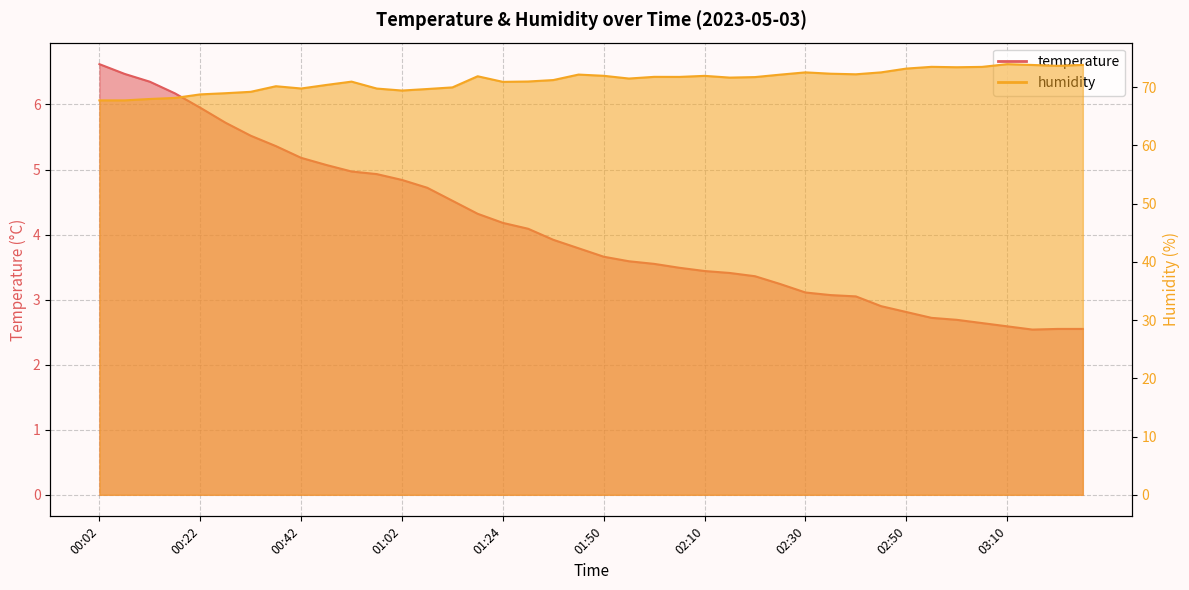

Which series has the largest range (max minus min)?

humidity